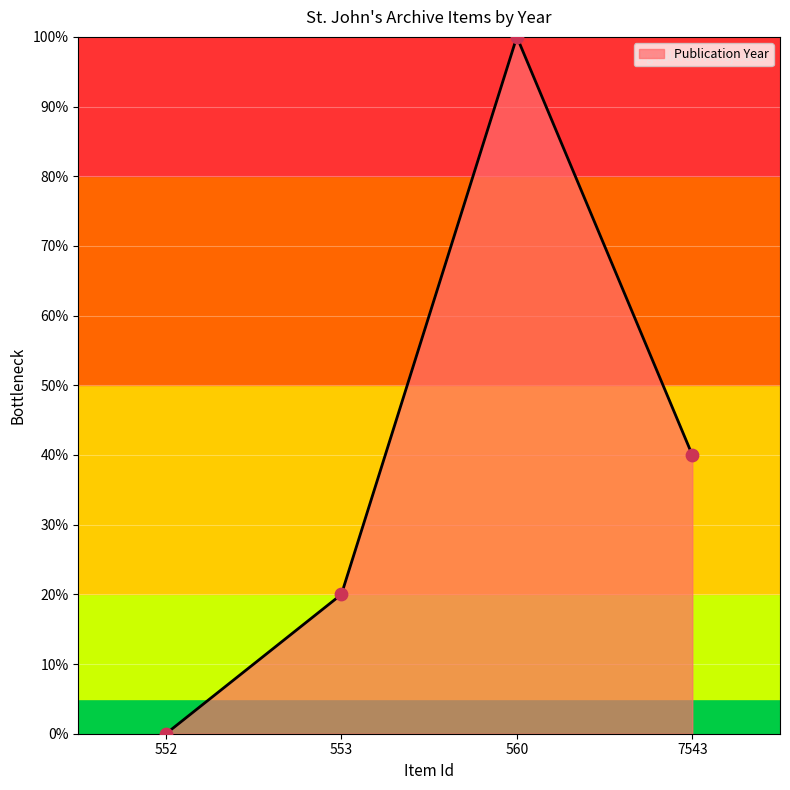

Between 7543 and 553, which is larger?

7543